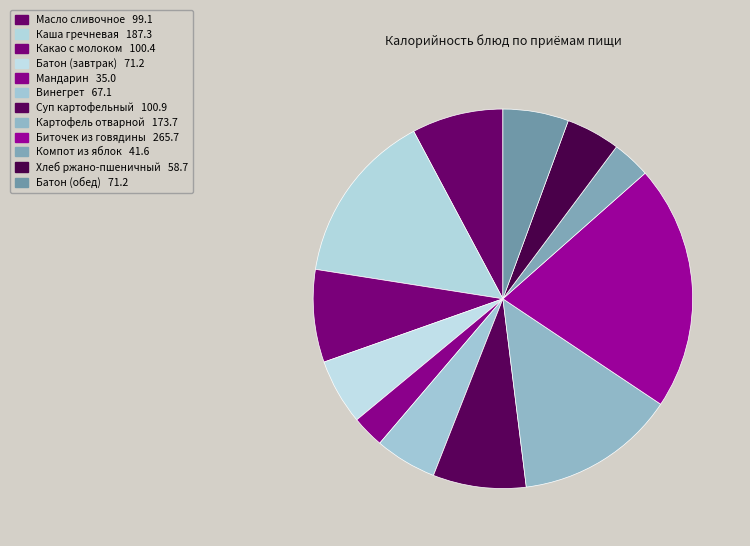

Is it true that Винегрет is 12% of the pie?

False